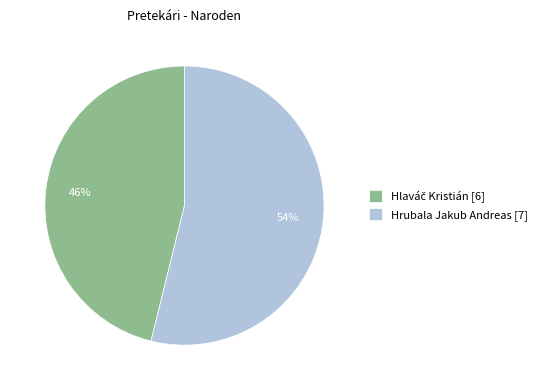

To the nearest percent, what percentage of the pie is Hrubala Jakub Andreas?

54%